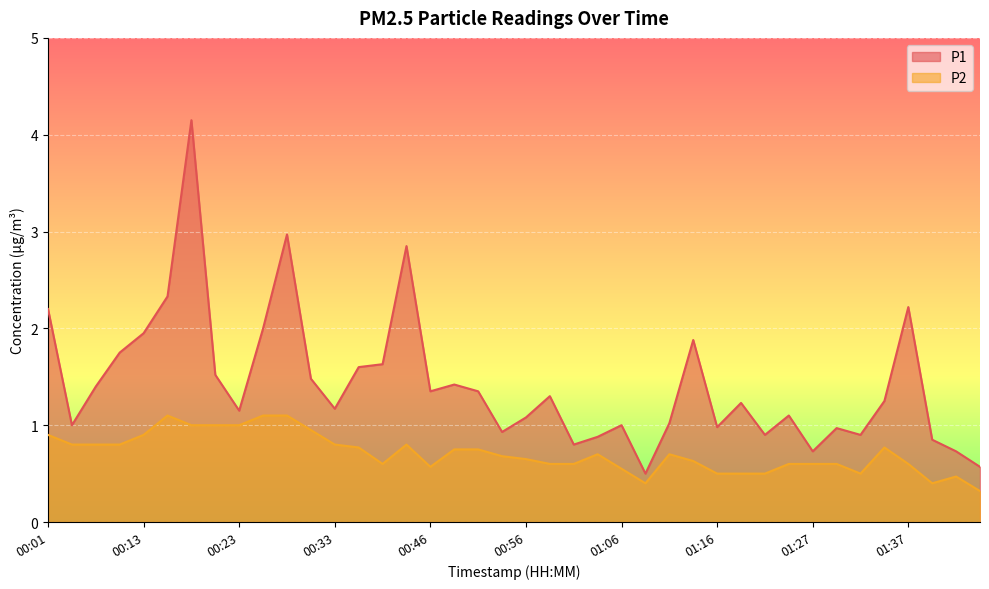

Rank the series by their average value, from highest to lowest.

P1, P2